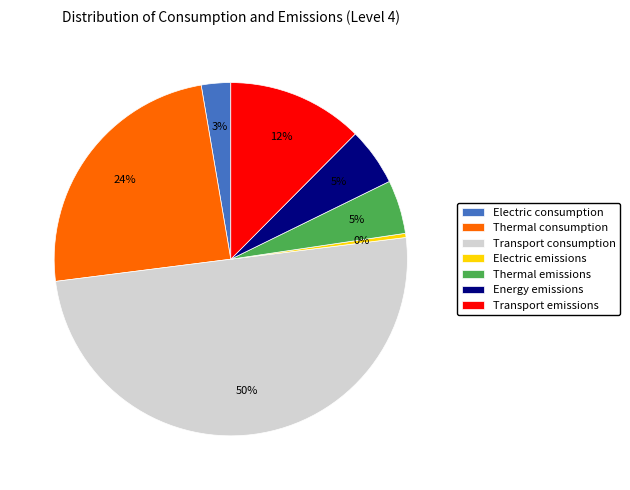

To the nearest percent, what is the combined percentage of Transport emissions and Electric consumption?

15%